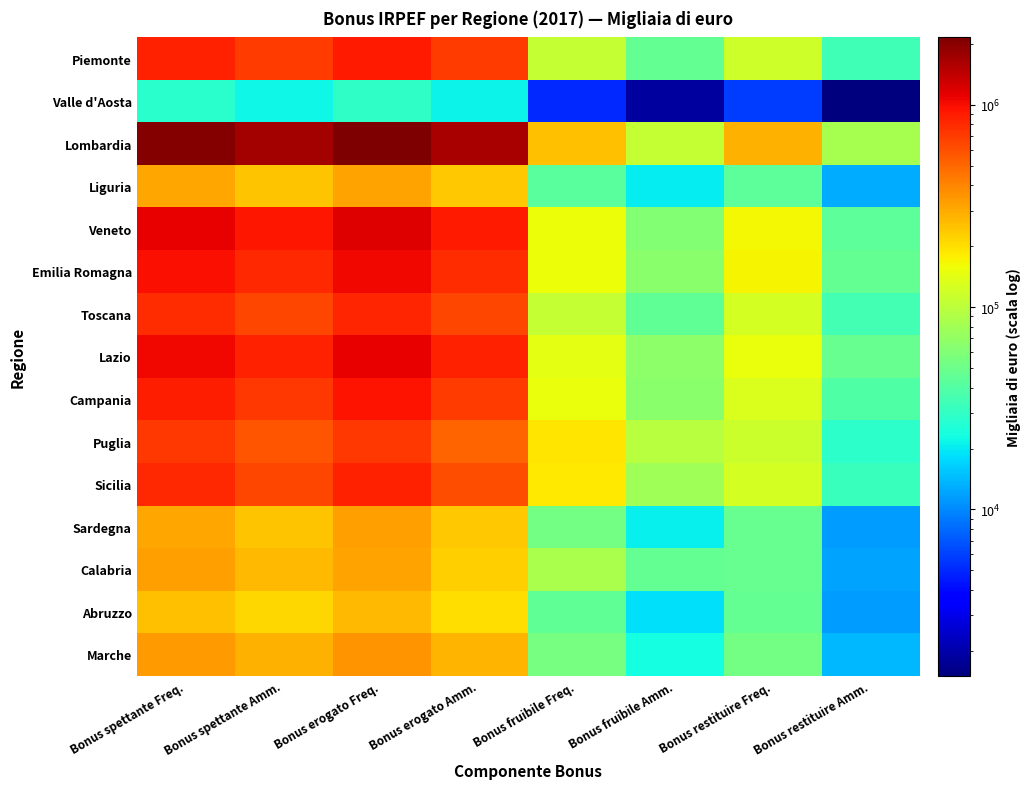

What is the total value across all series at Bonus restituire Amm.?

455058